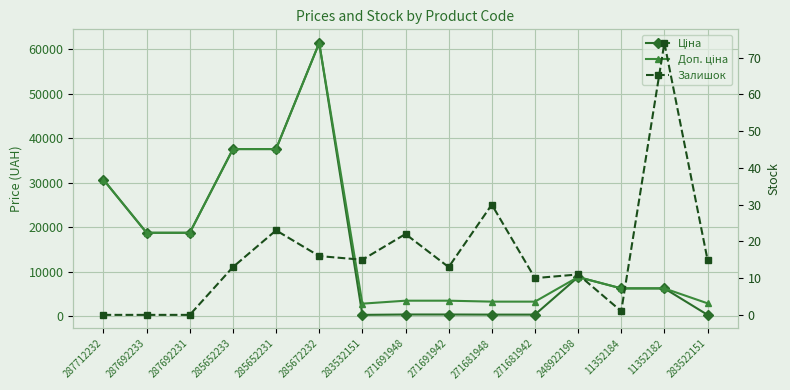

Reading left to right, extract all data points from this chart.

Ціна: 287712232=30717.1	287692233=18796.8	287692231=18796.8	285652233=37593.6	285652231=37593.6	285672232=61434.3	283532151=359.9	271691948=443.1	271691942=443.1	271681948=416.6	271681942=416.6	248922198=8856.7	11352184=6308.8	11352182=6308.8	283522151=369.5
Доп. ціна: 287712232=30717.1	287692233=18796.8	287692231=18796.8	285652233=37593.6	285652231=37593.6	285672232=61434.3	283532151=2878.8	271691948=3545.0	271691942=3545.0	271681948=3332.5	271681942=3332.5	248922198=8856.7	11352184=6308.8	11352182=6308.8	283522151=2955.8
Залишок: 287712232=0.0	287692233=0.0	287692231=0.0	285652233=13.0	285652231=23.0	285672232=16.0	283532151=15.0	271691948=22.0	271691942=13.0	271681948=30.0	271681942=10.0	248922198=11.0	11352184=1.0	11352182=74.0	283522151=15.0